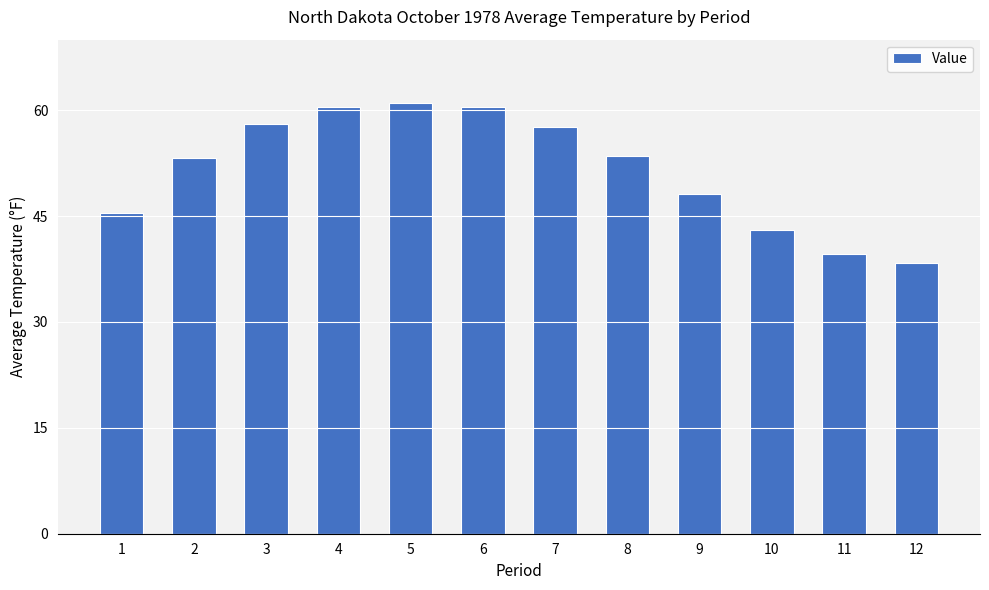

Where is the data nearest to the value 49?

9